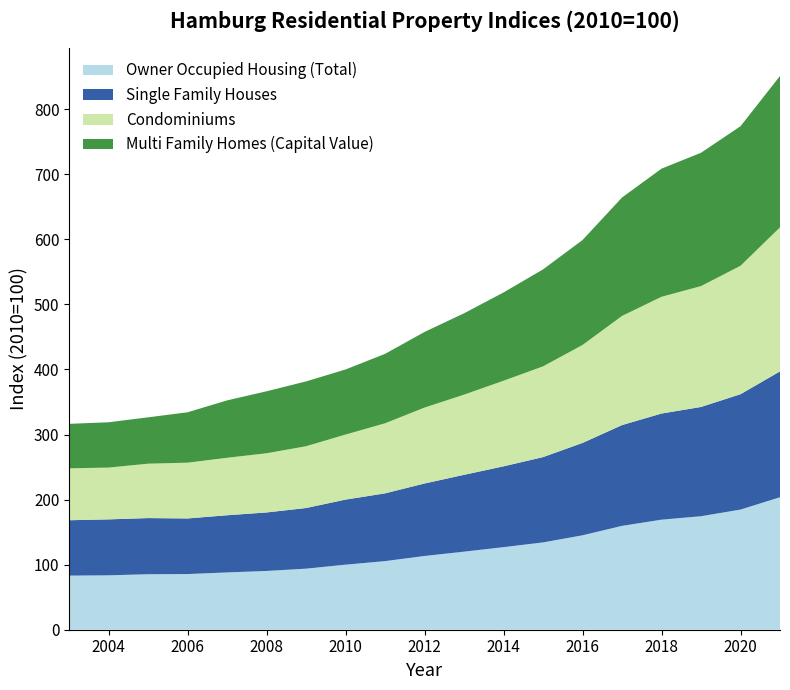

Reading left to right, list all the values displayed in this chart.

Owner Occupied Housing (Total): 83.2	83.6	85.3	85.6	88.1	90.3	93.9	100.0	105.5	113.4	120.0	126.9	134.2	145.1	159.6	169.2	174.4	184.7	203.6
Single Family Houses: 85.1	86.0	86.3	85.5	87.9	89.9	93.2	100.0	104.1	111.4	118.1	124.2	131.1	142.0	154.9	163.2	167.9	177.3	193.4
Condominiums: 79.8	79.6	83.6	85.7	88.4	91.0	95.0	100.0	107.7	116.7	123.2	131.6	139.5	150.6	167.8	179.4	185.8	197.4	221.4
Multi Family Homes (Capital Value): 68.4	69.6	71.2	77.5	88.2	95.2	99.6	100.0	106.7	116.2	125.0	135.7	149.0	161.3	182.1	196.9	204.9	214.5	232.7